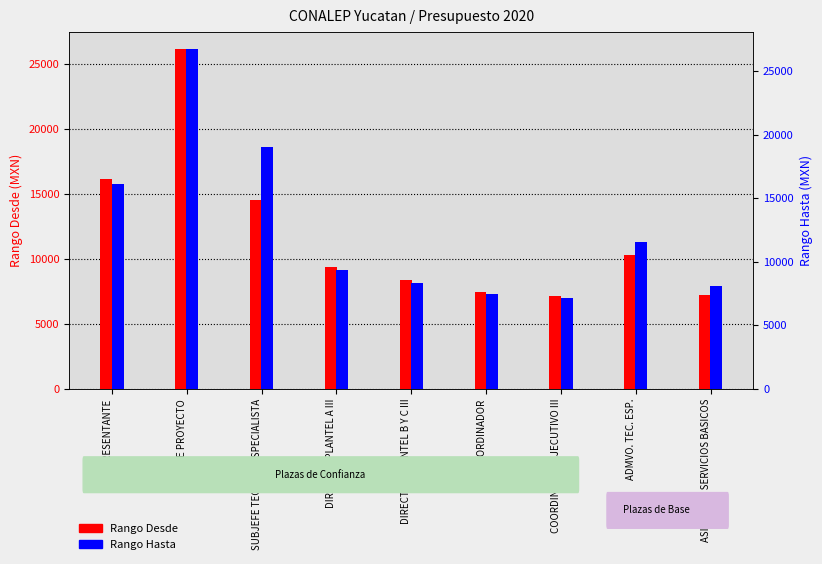

Does the chart contain stacked bars?

No